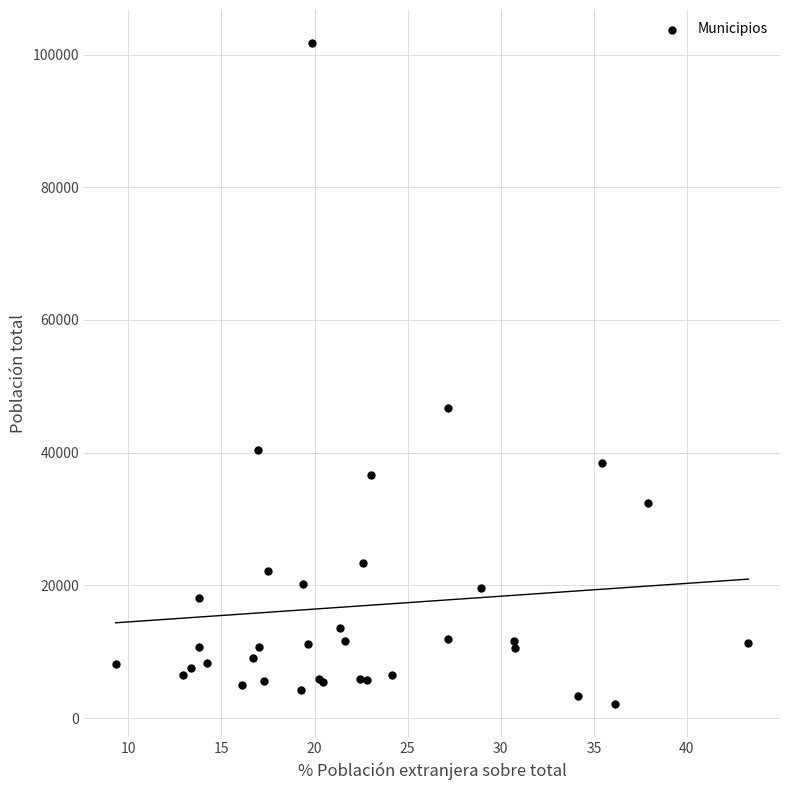

What Y value in the scatter plot is closest to 51894?

46710